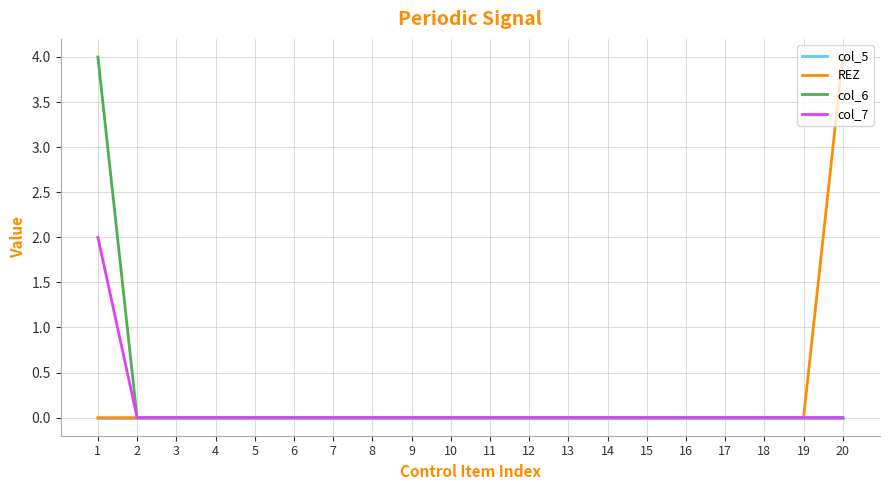

Between 9 and 20, which series saw the biggest shift?

REZ